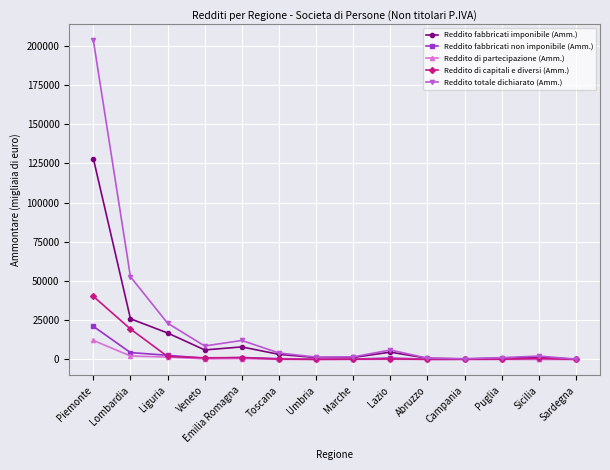

In Reddito fabbricati imponibile (Amm.), how many points are lower than both neighbors (excluding endpoints)?

3